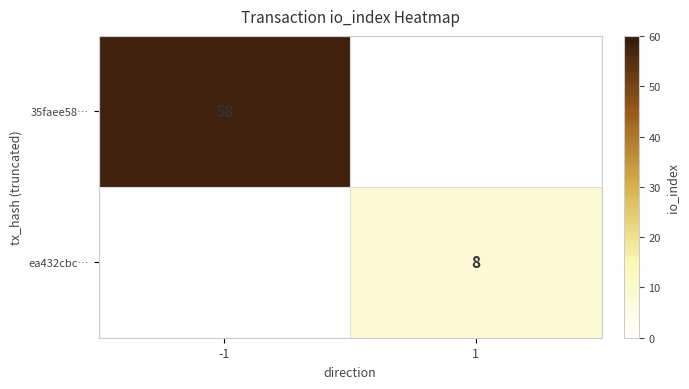

The value of ea432cbc… at 1 is 12. True or false?

False